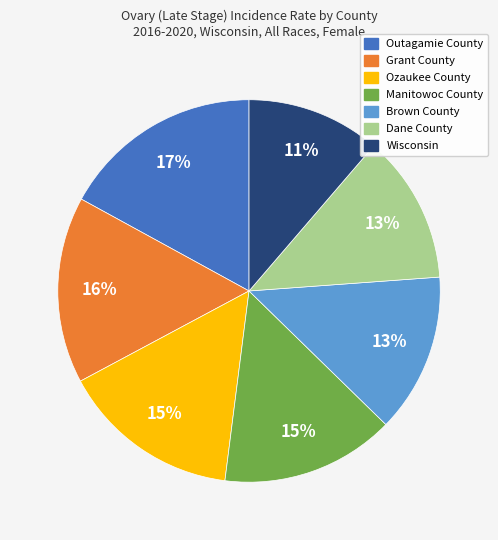

The Manitowoc County slice represents 6% of the pie. True or false?

False